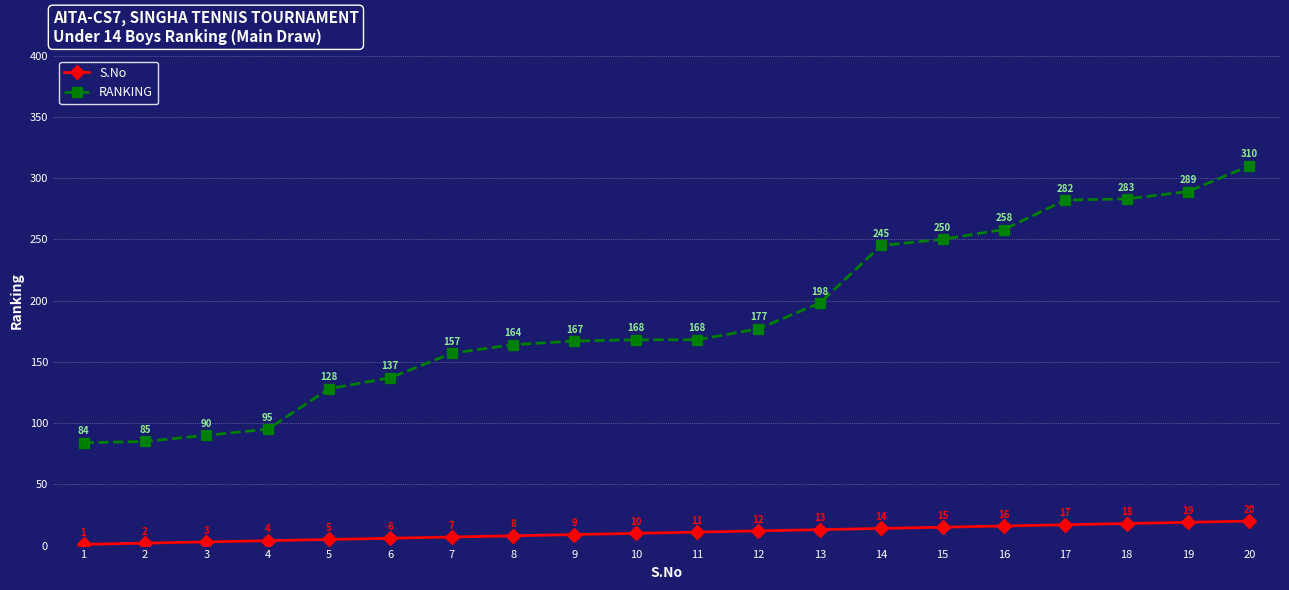

Where is RANKING nearest to the value 197?

13